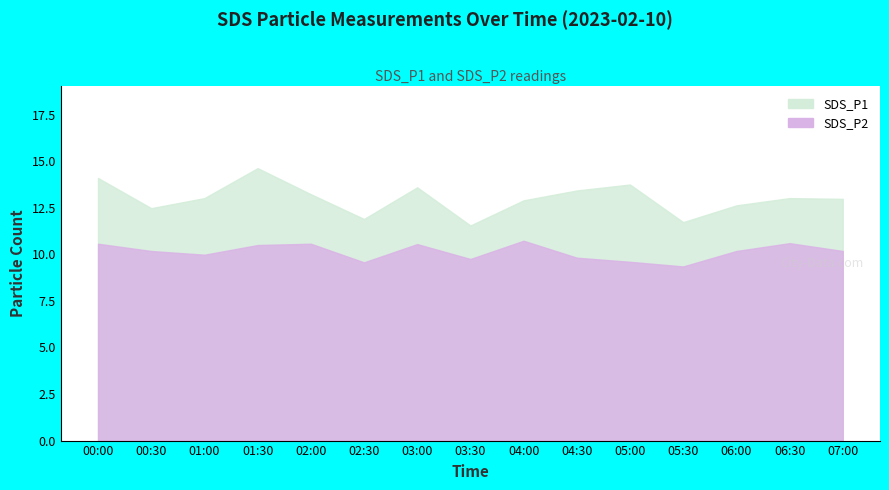

How many values in the SDS_P1 series exceed 13?

8